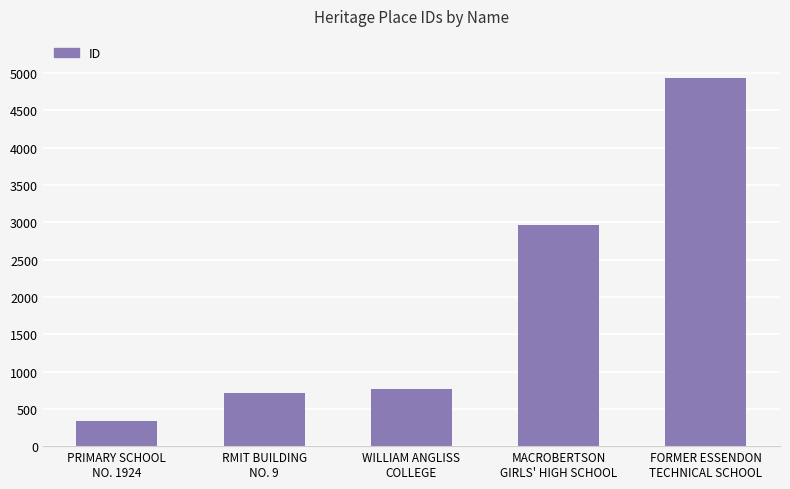

Reading left to right, what are all the values shown in this chart?

PRIMARY SCHOOL
NO. 1924=340	RMIT BUILDING
NO. 9=710	WILLIAM ANGLISS
COLLEGE=771	MACROBERTSON
GIRLS' HIGH SCHOOL=2961	FORMER ESSENDON
TECHNICAL SCHOOL=4929